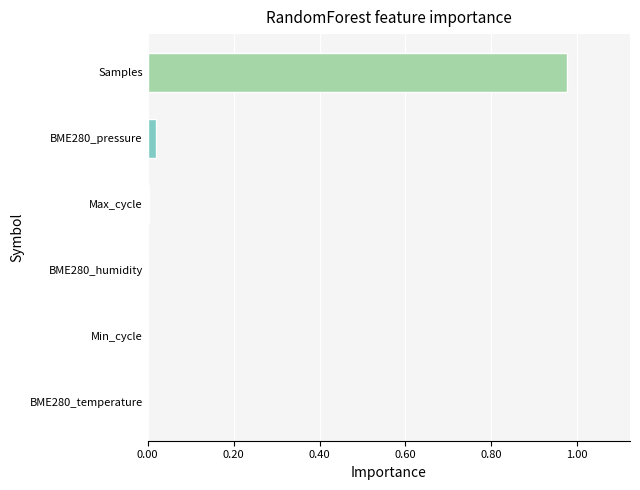

Is it true that the value at Max_cycle is 0.0?

True